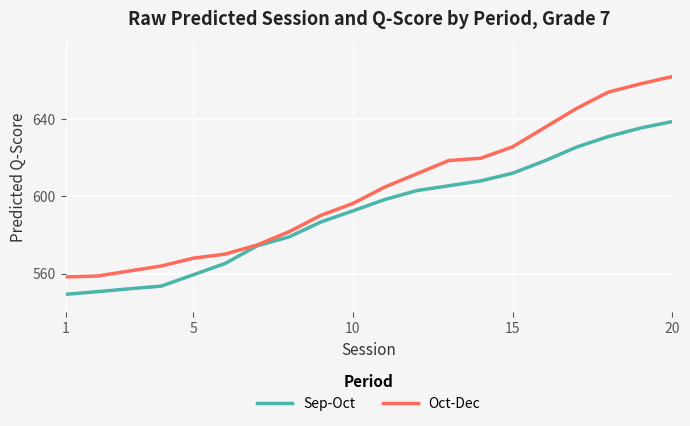

Rank the series by their average value, from lowest to highest.

Sep-Oct, Oct-Dec